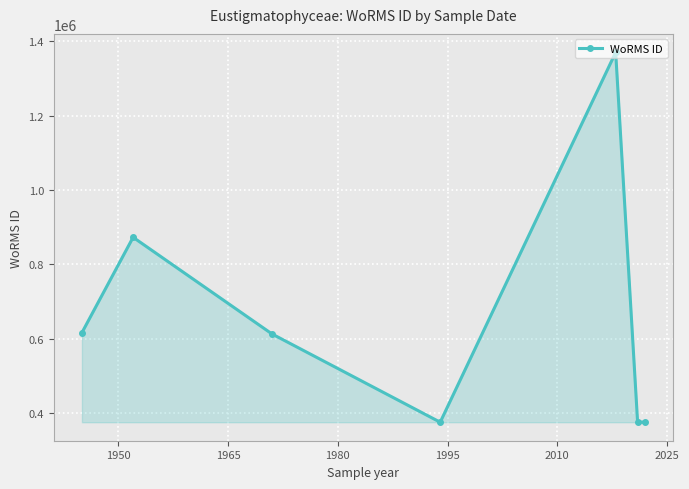

What is the smallest value displayed?

375856.0